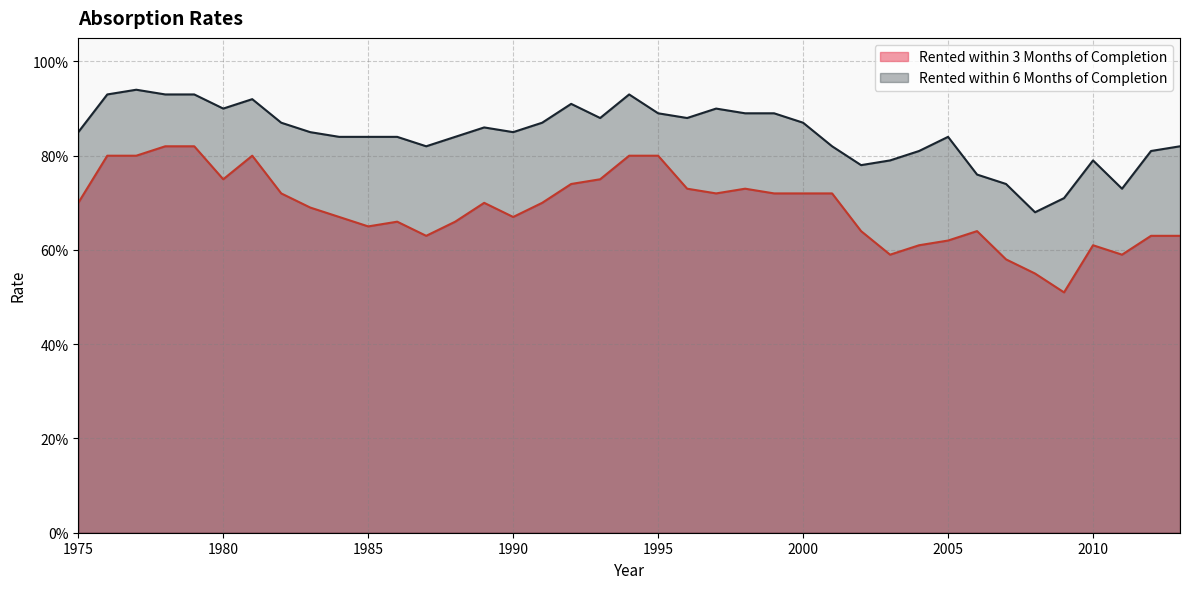

What is the minimum value for Rented within 3 Months of Completion?

0.5